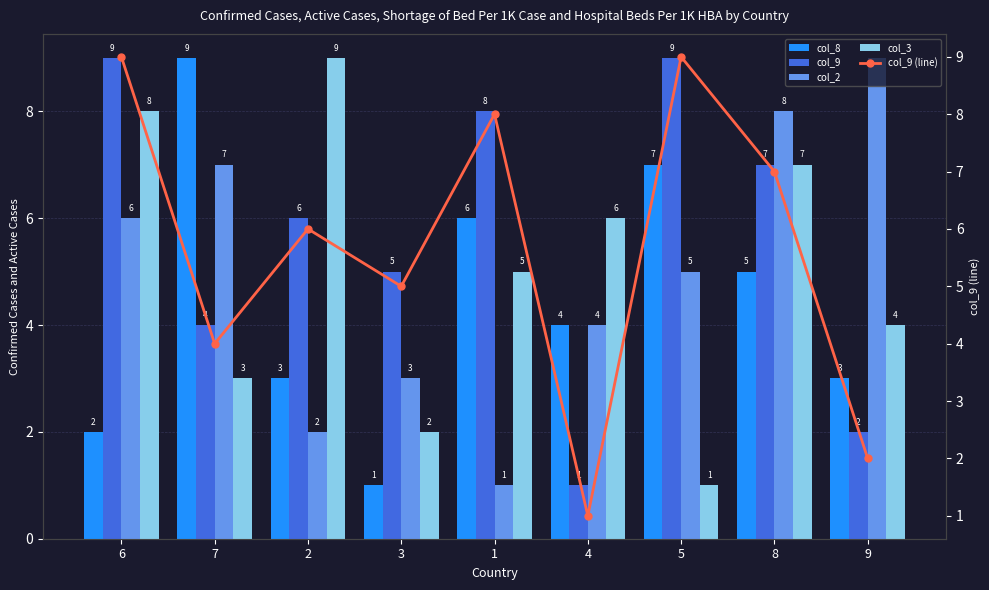

Between 2 and 4, which series saw the biggest shift?

col_9